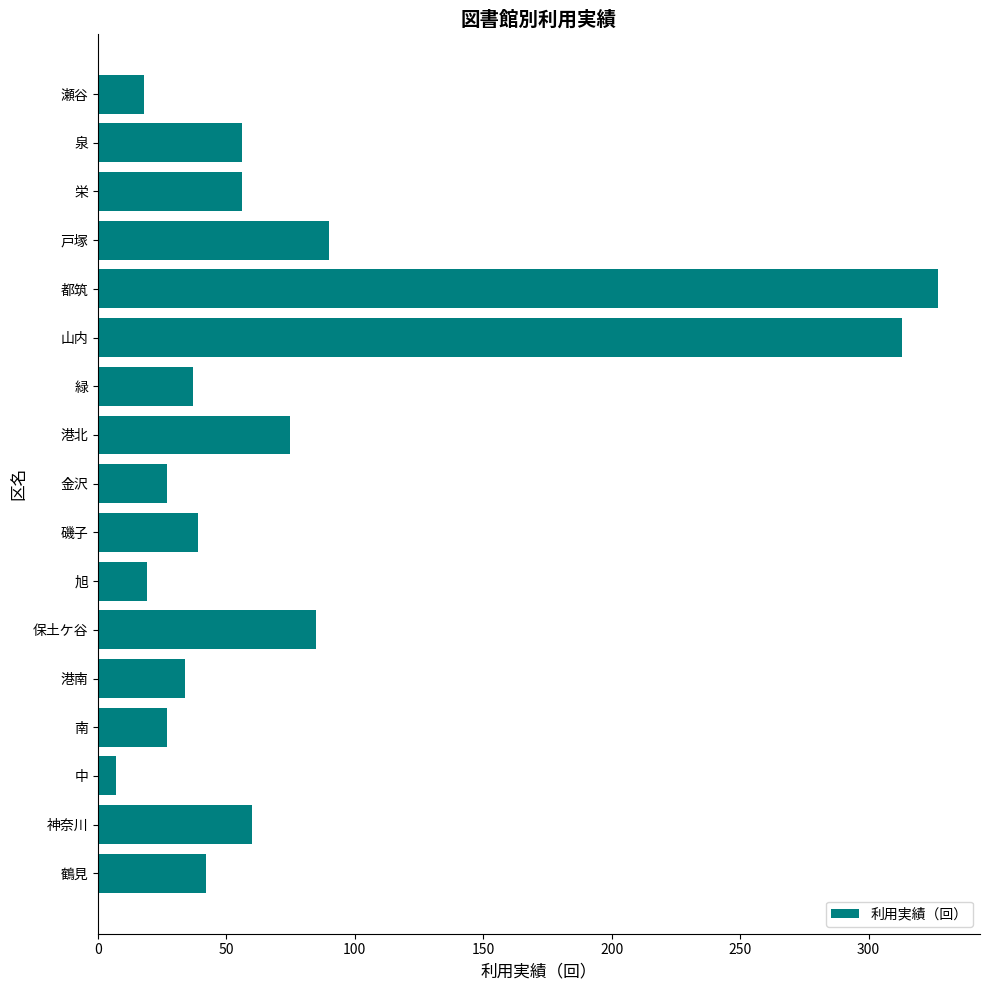

The chart shows a value of 42 at 鶴見. True or false?

True